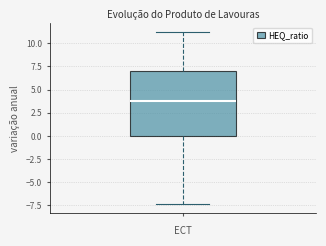

Where is the lower edge of the box on the y-axis? The values are not printed on the chart, so give them approximately, as read against the axis.

0.0